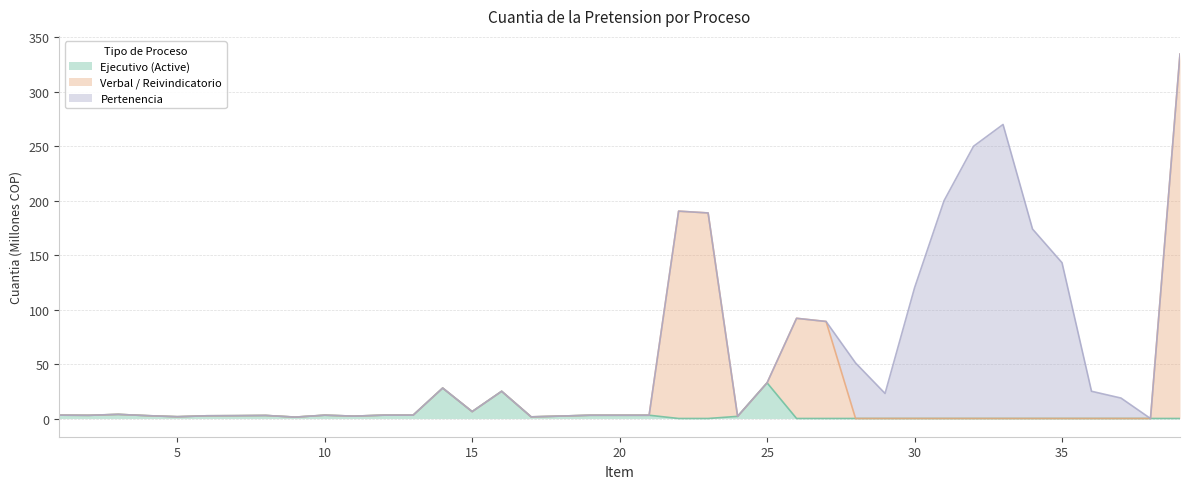

Is it true that Ejecutivo (Active) equals 0.0 at 30?

True